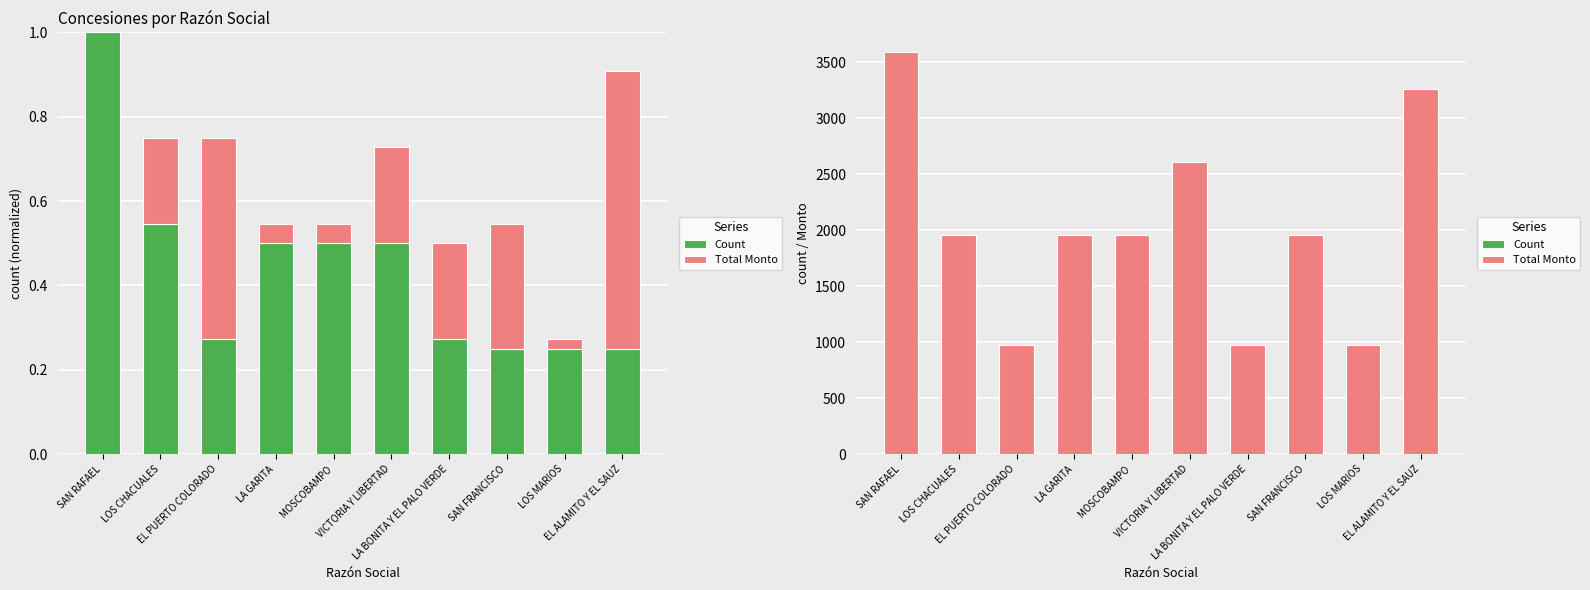

At which label does Total Monto first exceed 1954?

SAN RAFAEL